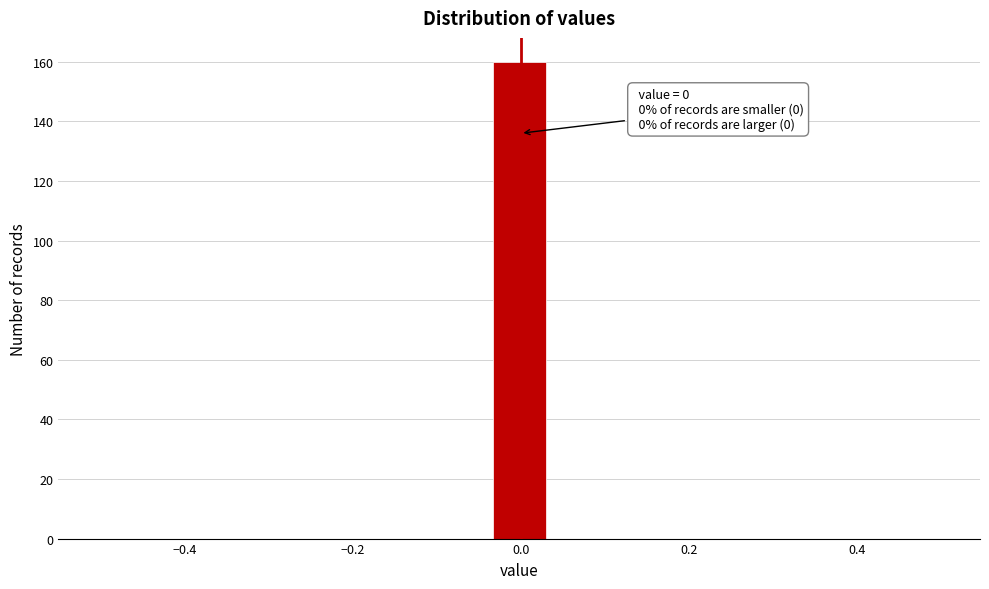

Read against the x-axis, roughly where is the centre of the tallest bar?

0.00